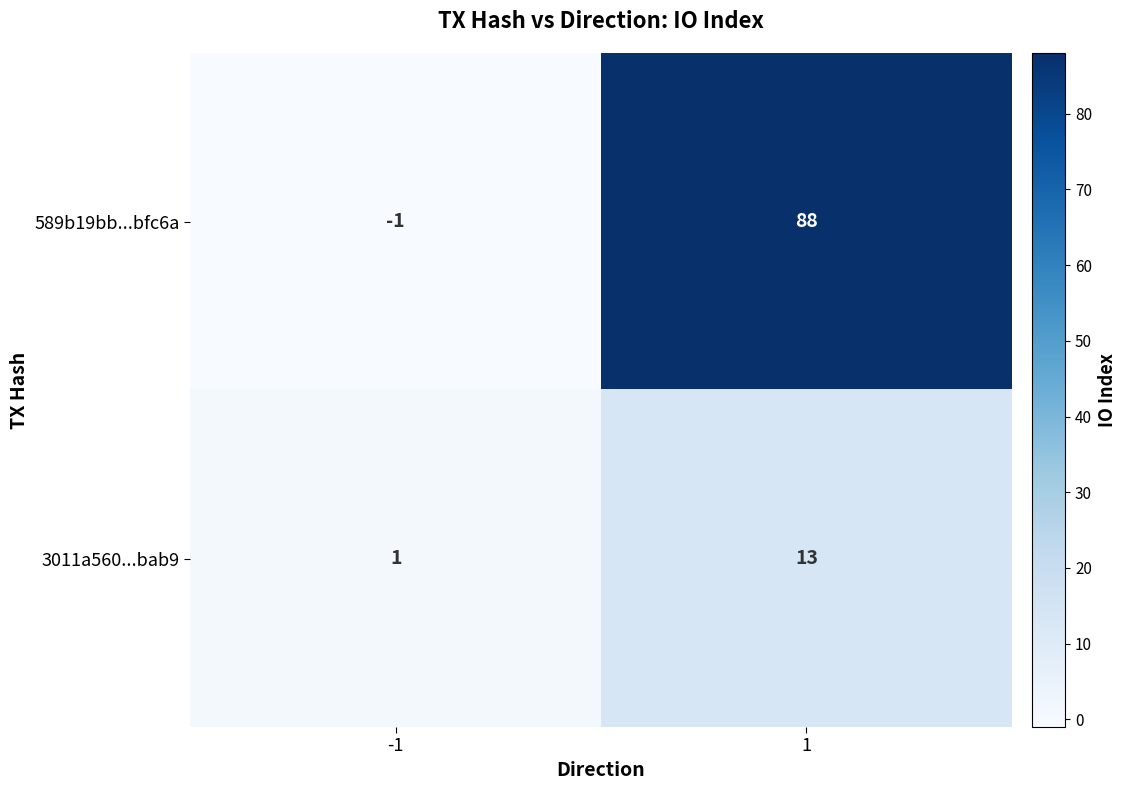

The 589b19bb...bfc6a series shows -1 at -1. True or false?

True